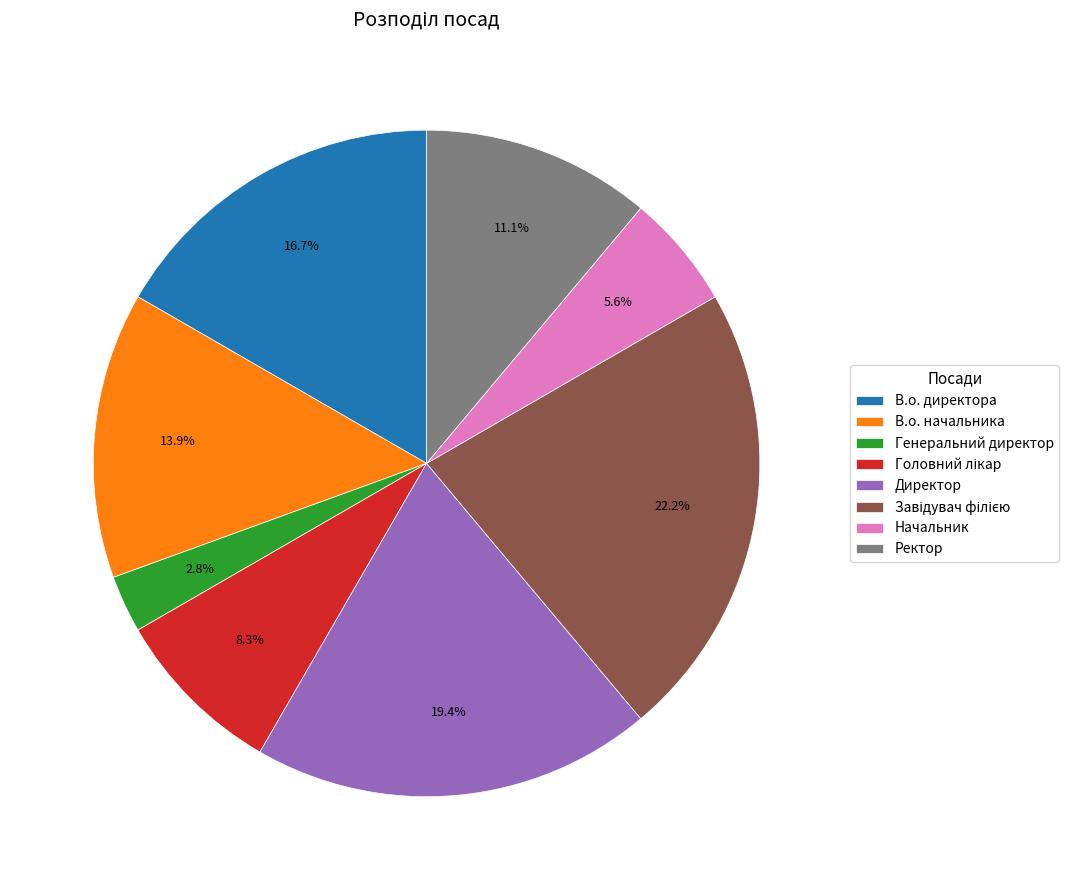

What percentage is NOT represented by Ректор?

88.9%